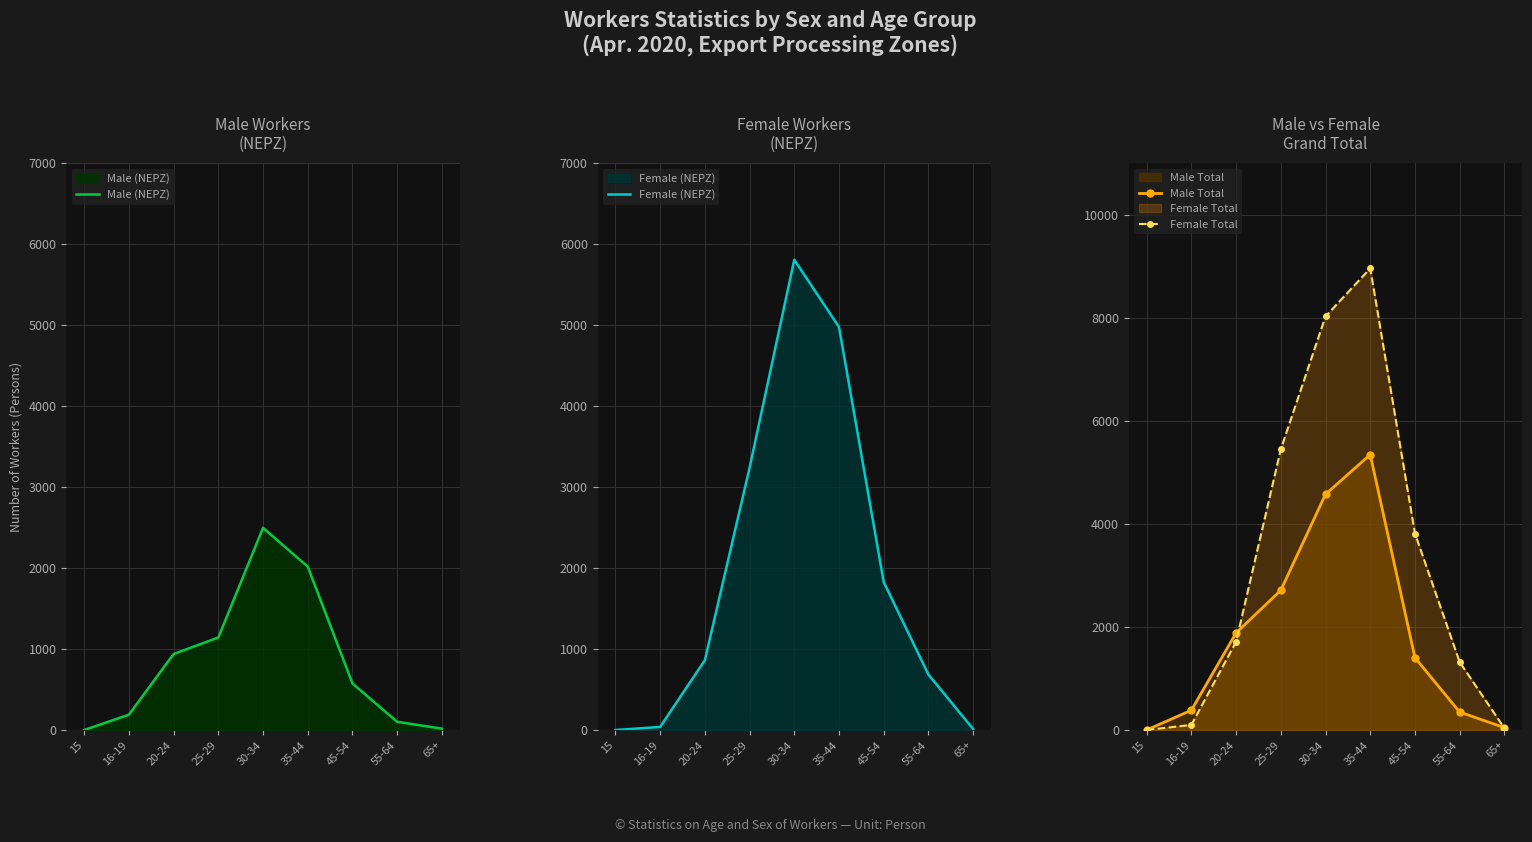

Reading left to right, what are all the values shown in this chart?

Male (NEPZ): 0	189	938	1142	2496	2017	575	101	17
Female (NEPZ): 0	38	861	3237	5806	4975	1827	685	12
Male Total: 0	384	1884	2711	4573	5344	1403	348	46
Female Total: 0	99	1712	5447	8023	8956	3812	1318	34